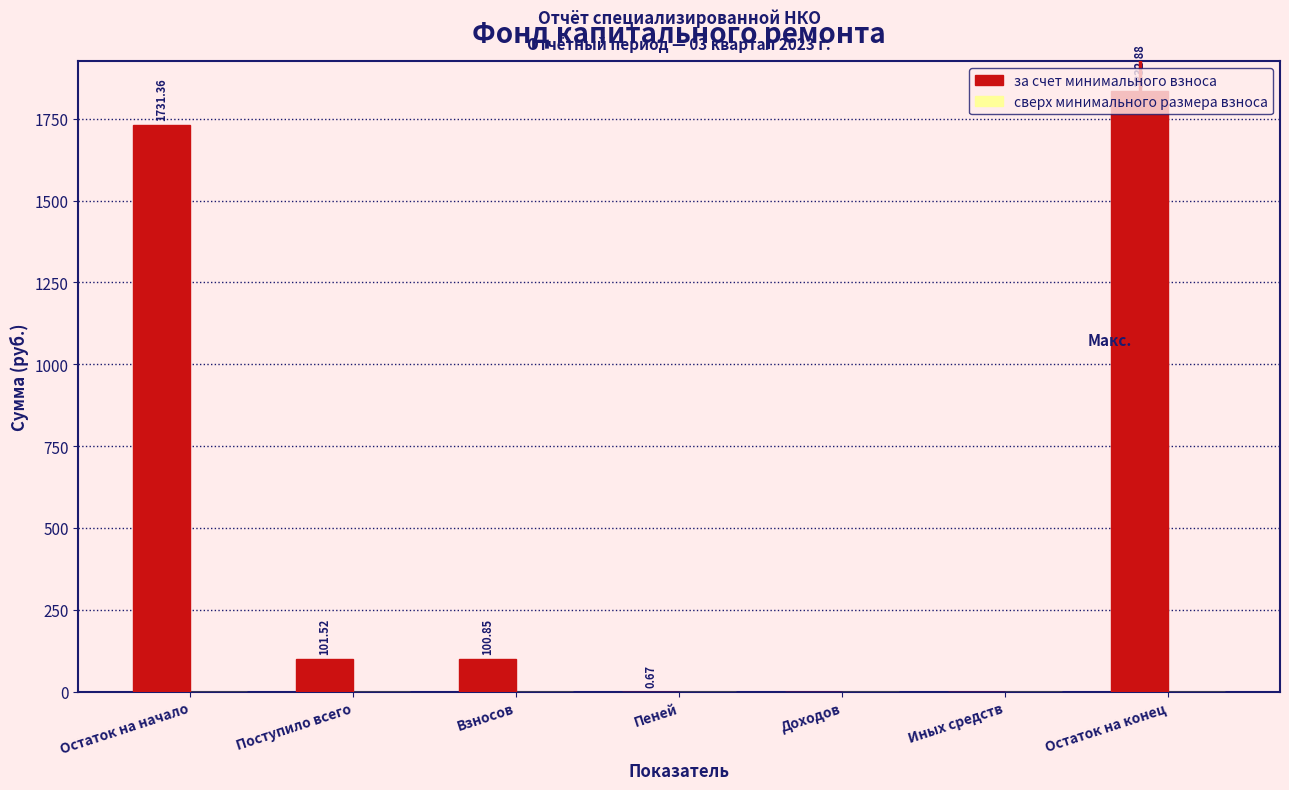

What is the sum of all values?

3767.3